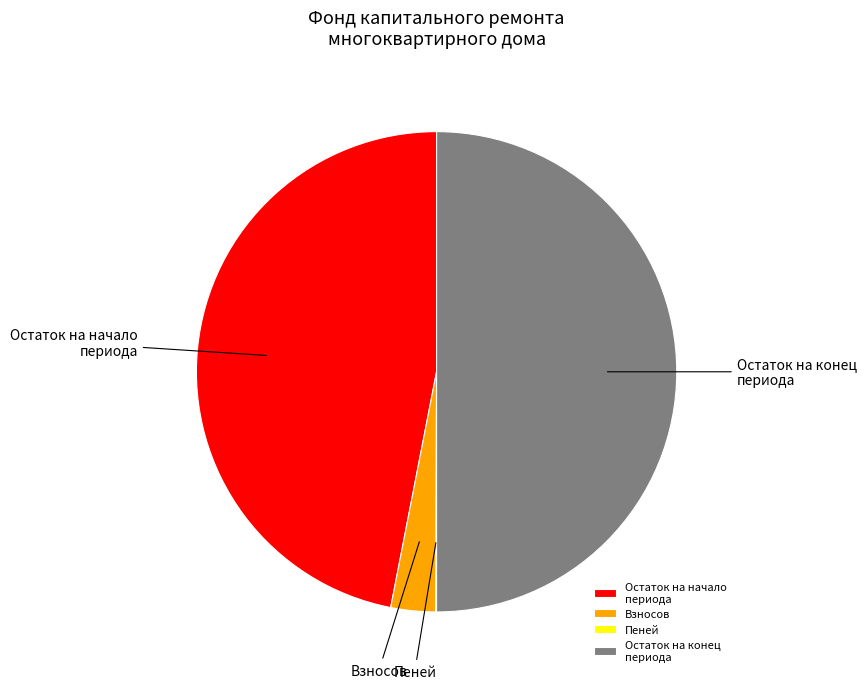

True or false: Взносов accounts for 11% of the total.

False